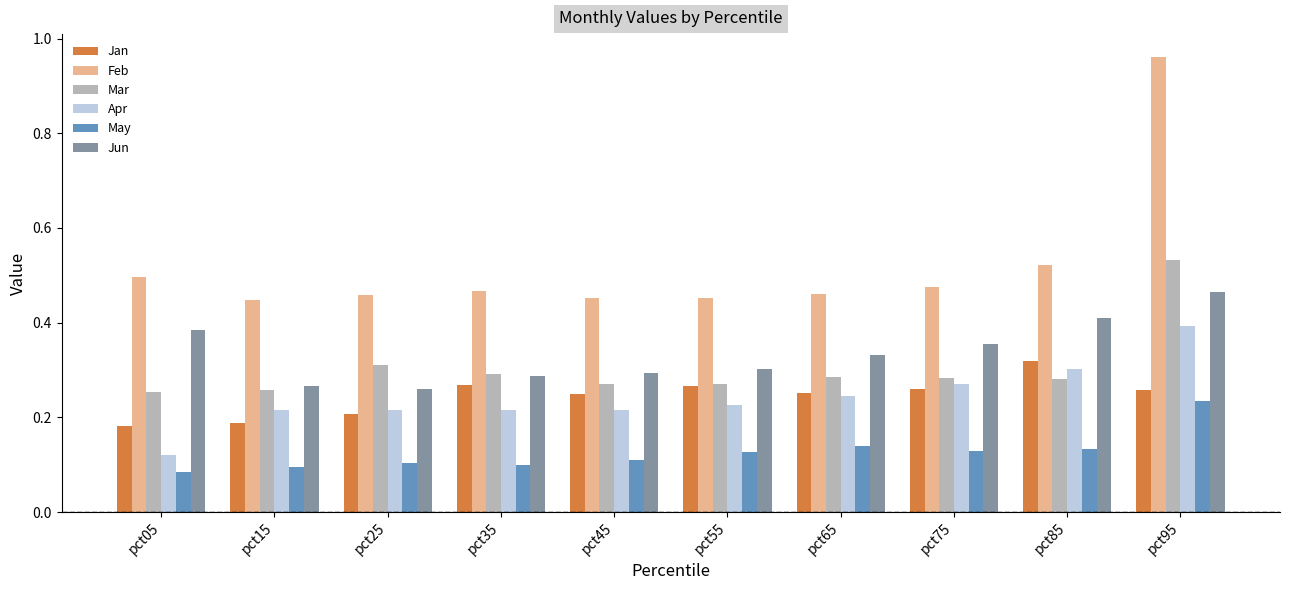

Is it true that Mar equals 0.3 at pct45?

True